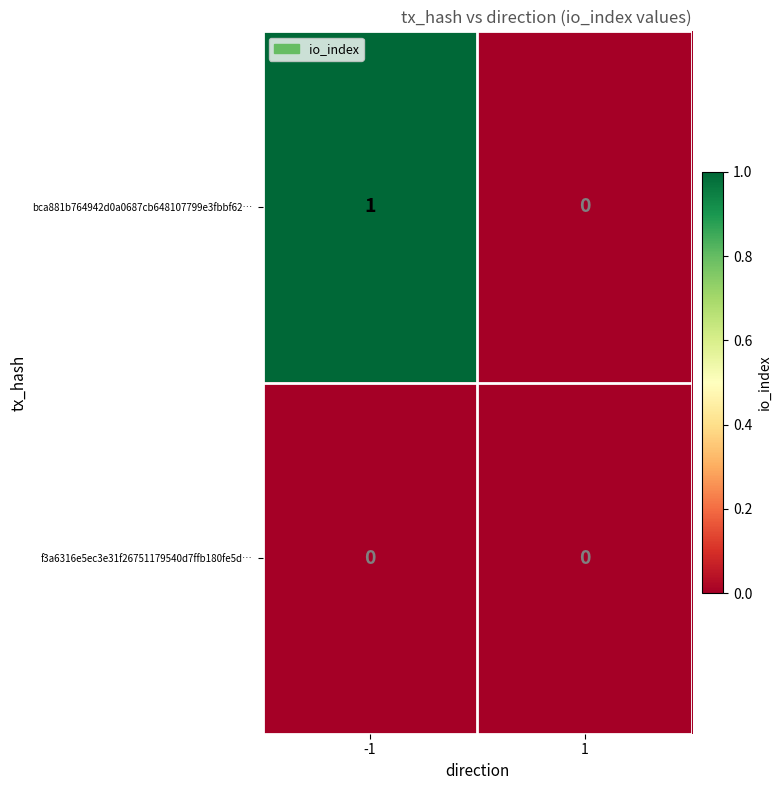

How many data points does each series have?

2